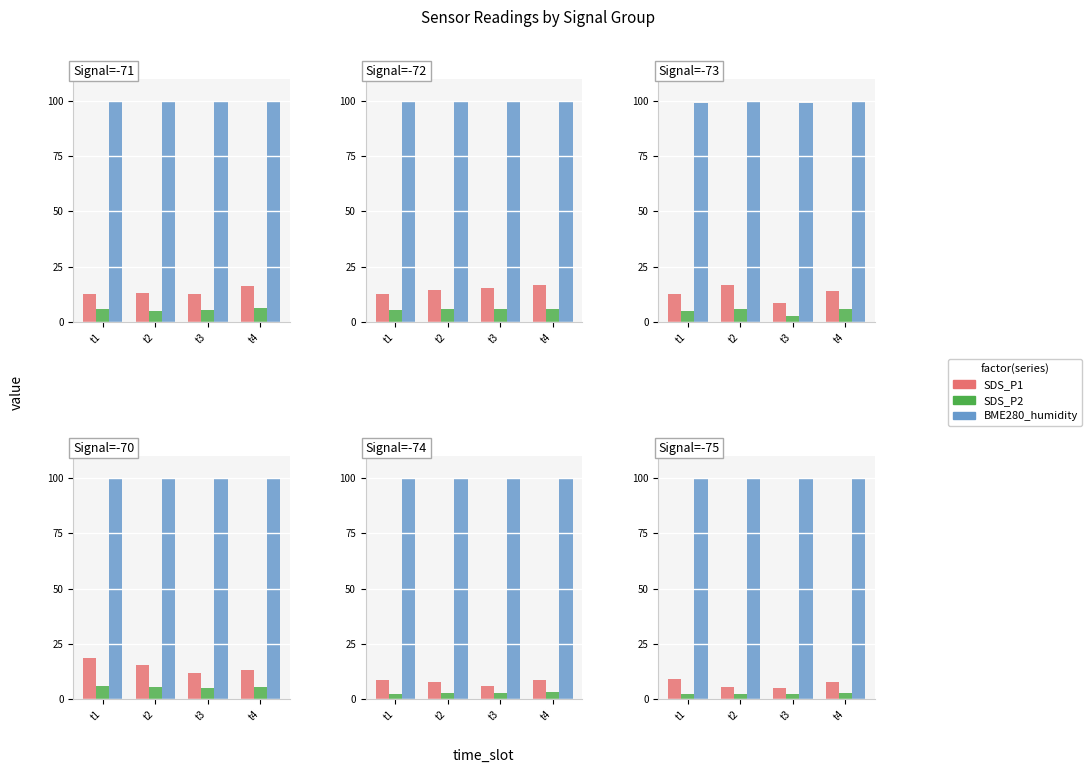

At which category is the sum across all series the highest?

t1